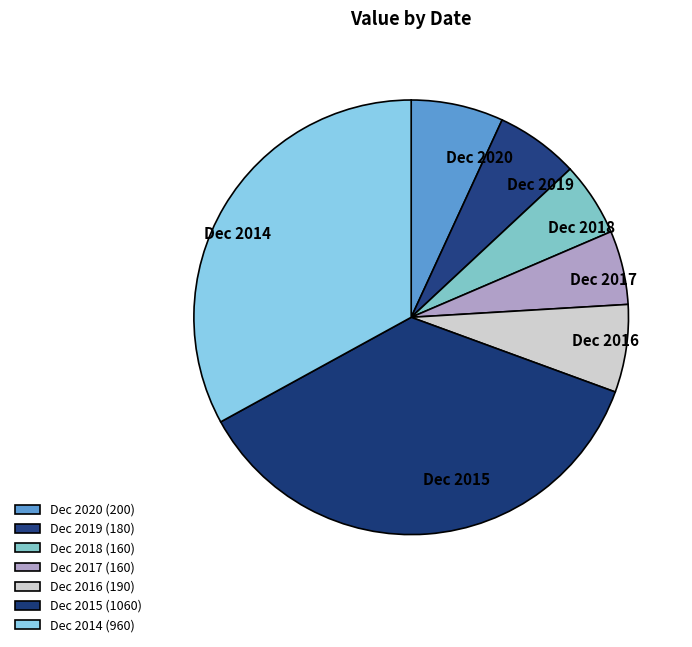

Is there any slice that represents more than half of the pie?

No